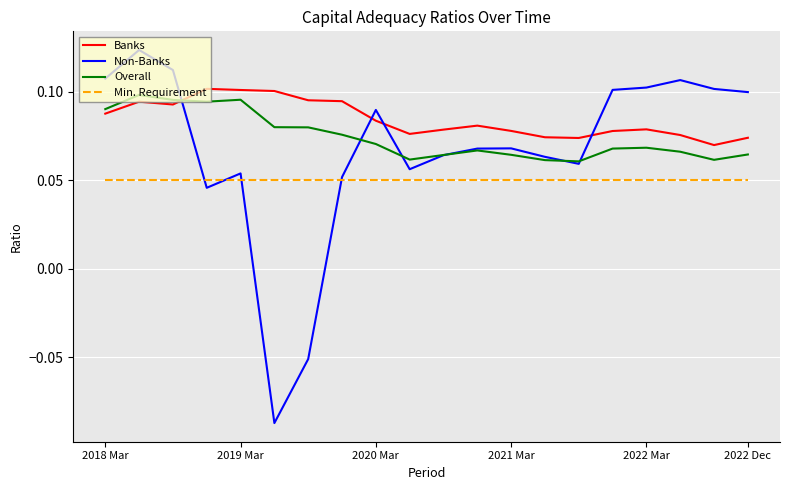

After their last crossing, which series has the higher values: Non-Banks or Min. Requirement?

Non-Banks